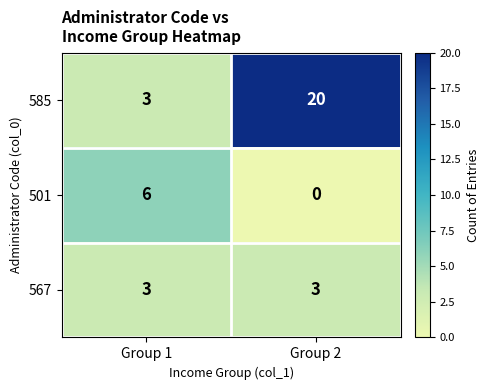

True or false: 501 has a value of 1 at Group 1.

False